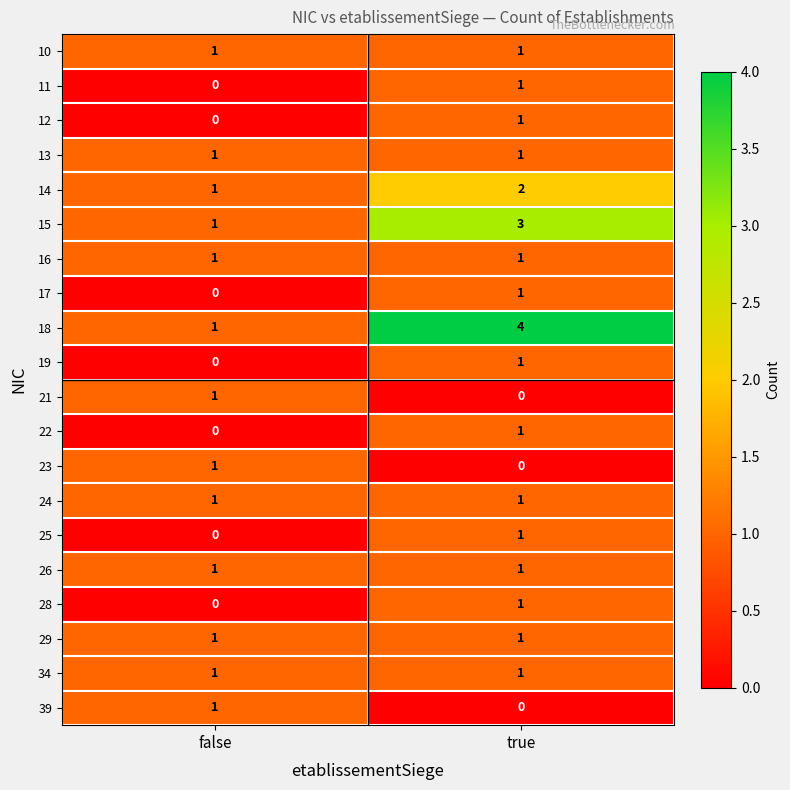

Where is 21 nearest to the value 0?

true